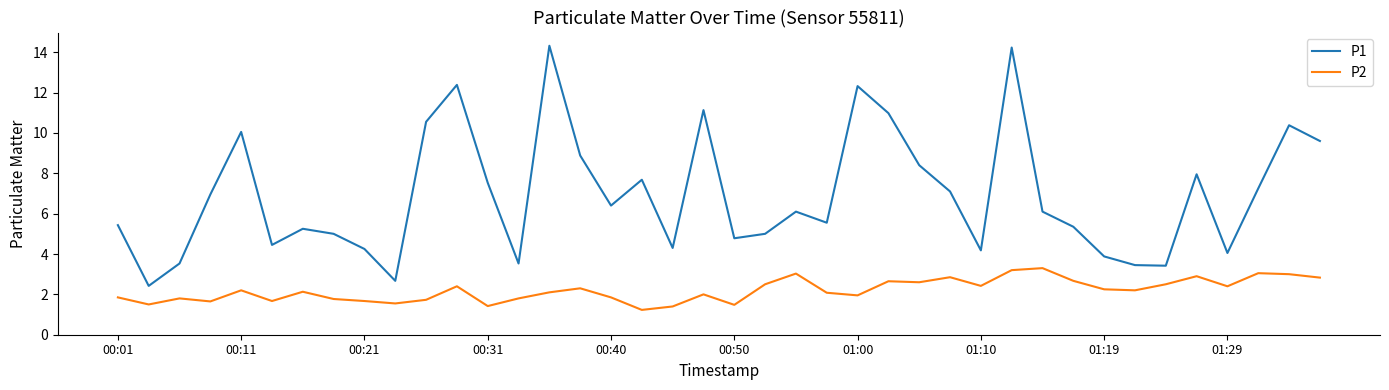

What is the minimum value shown in the chart?

1.2